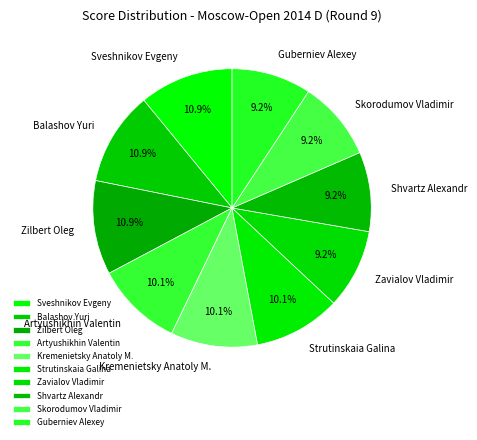

To the nearest percent, what is the combined percentage of Zavialov Vladimir and Balashov Yuri?

20%